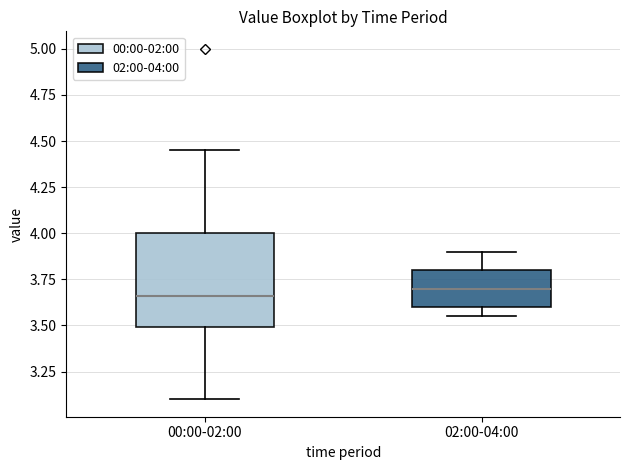

Reading left to right, transcribe this box plot: for each box, give where its median line is, the range the box spans, and where its two whiskers end, as read against the y-axis. The values are not printed on the chart, so give them approximately, as read against the axis.

00:00-02:00: median 3.65, box 3.50 to 4.00, whiskers 3.10 to 4.45
02:00-04:00: median 3.70, box 3.60 to 3.80, whiskers 3.55 to 3.90